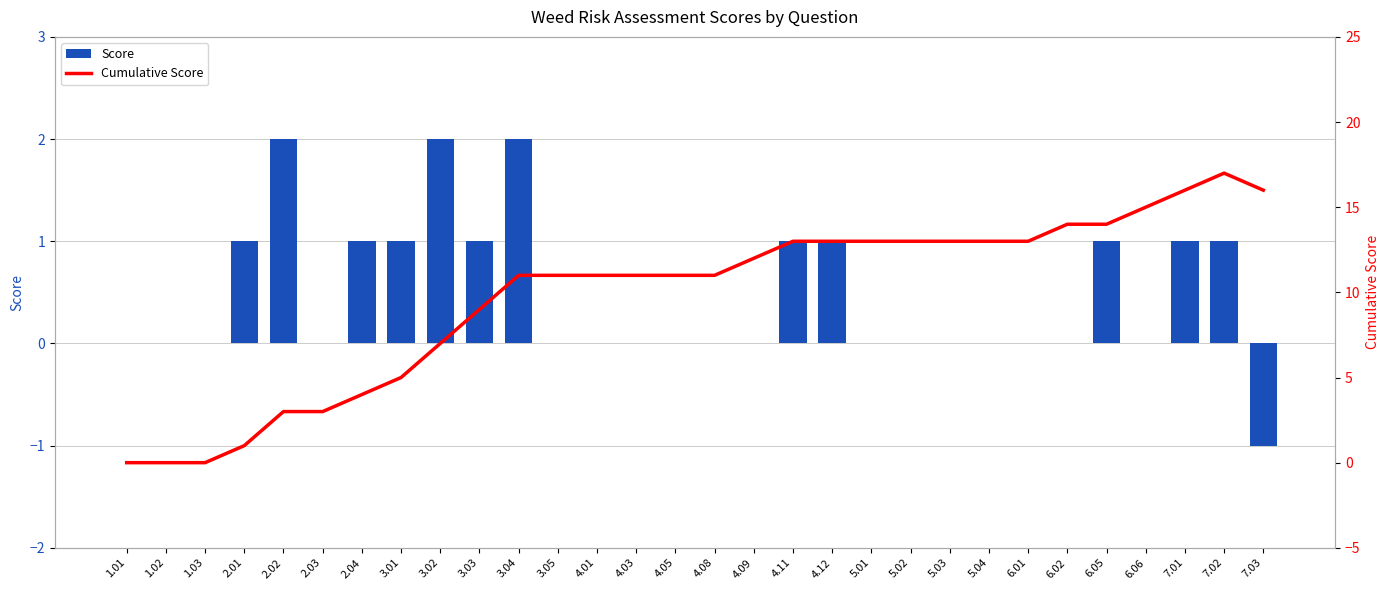

Which label corresponds to the largest value in the chart?

7.02